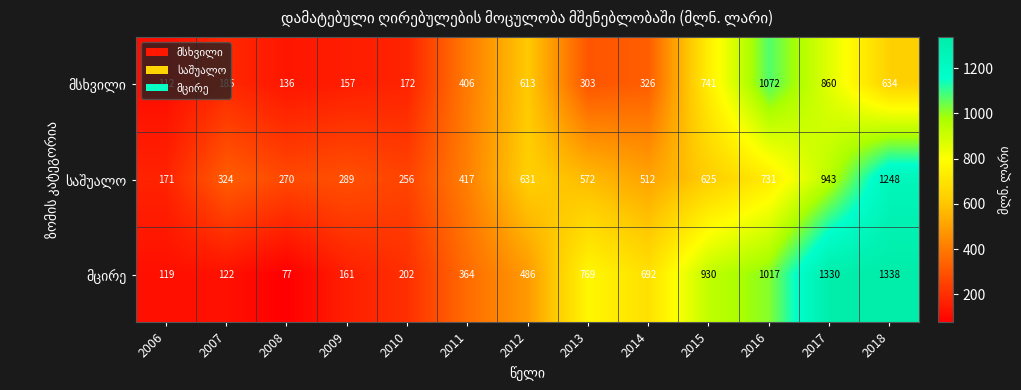

At which category is the sum across all series the highest?

2018